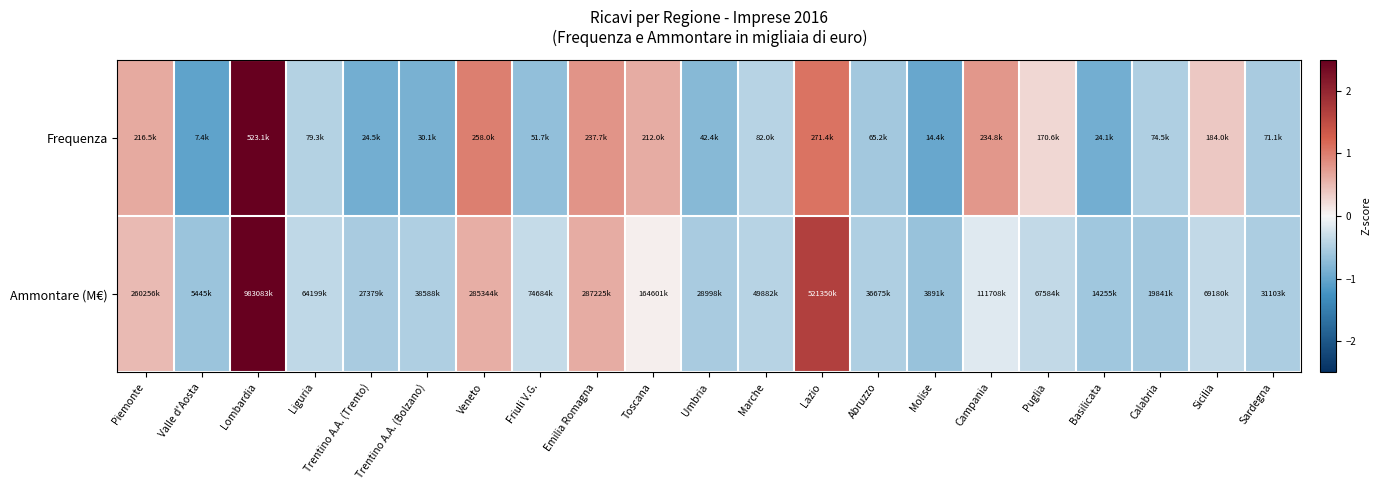

List the series in order of their peak value, highest first.

Ammontare (M€), Frequenza